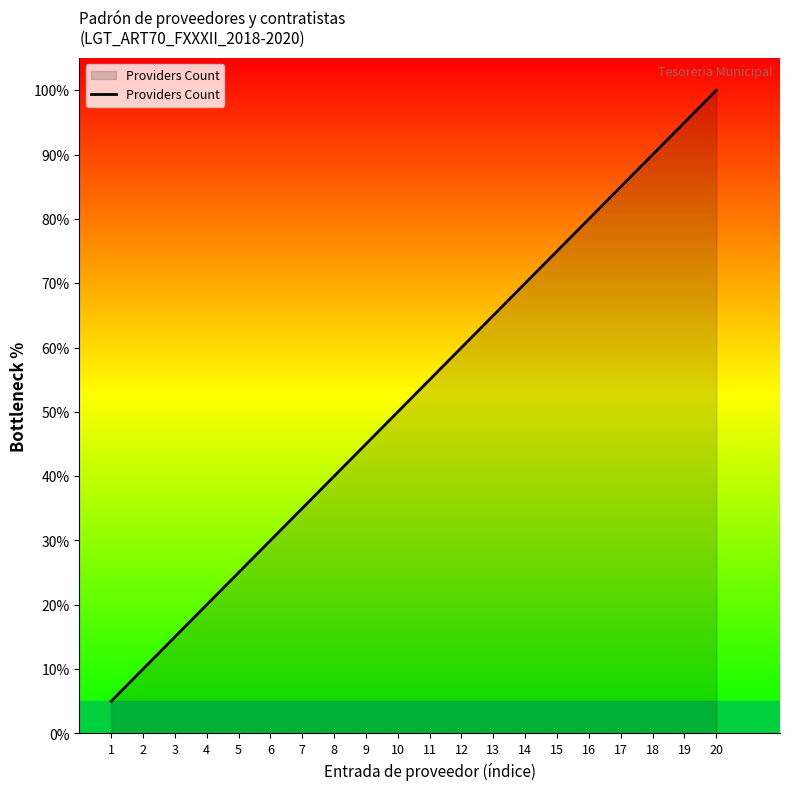

True or false: the data has more than 1 interior local peaks.

False